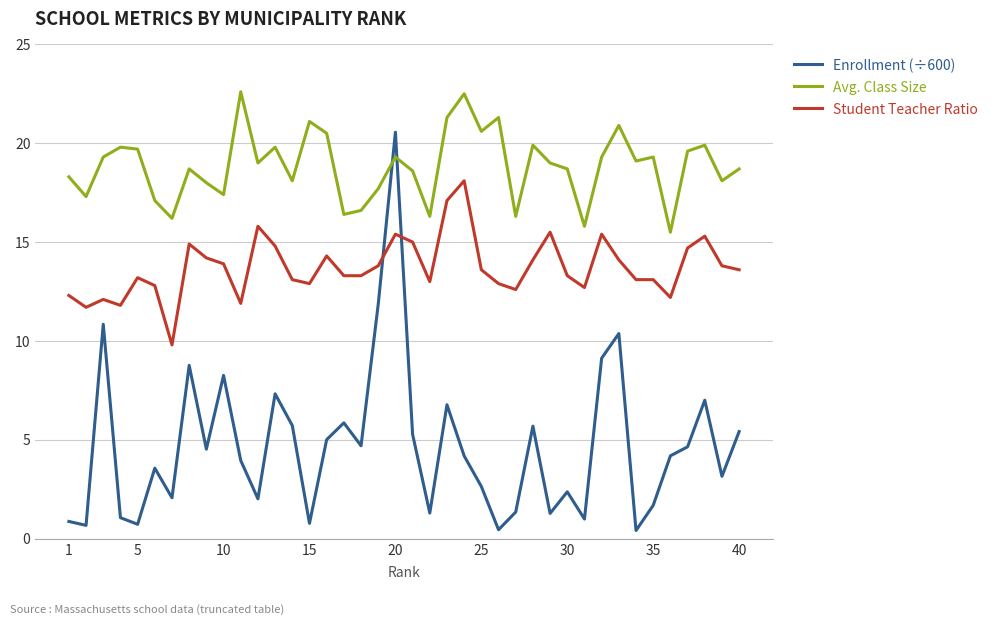

What is the difference between the maximum and minimum values in the Student Teacher Ratio series?

8.3